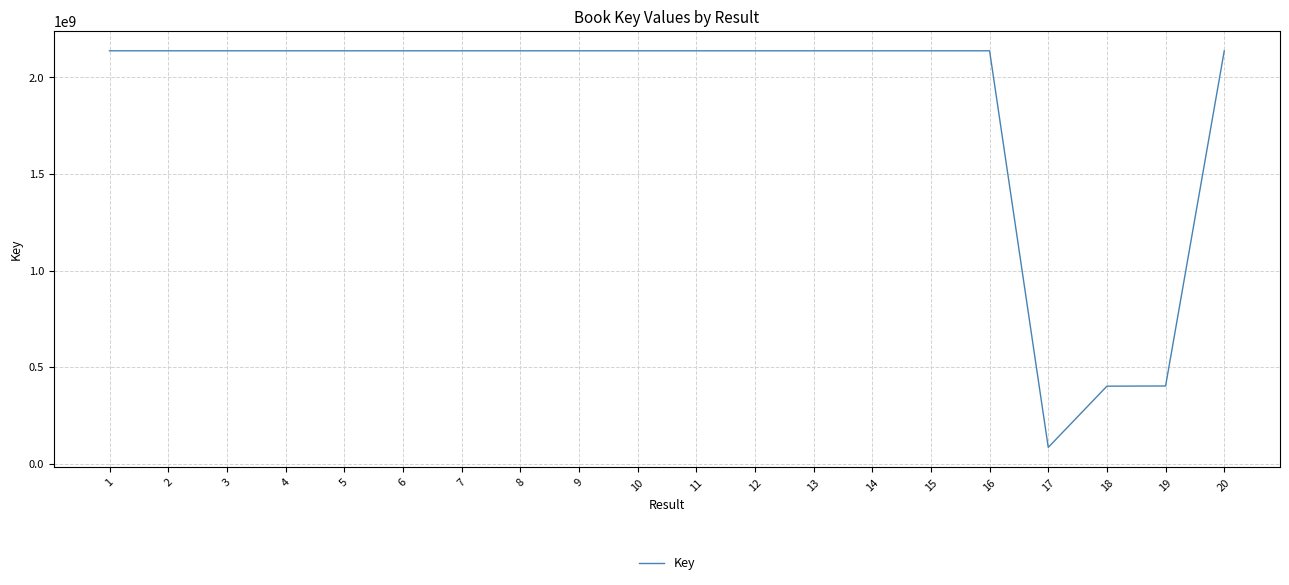

What is the approximate value at 4?

2137665350